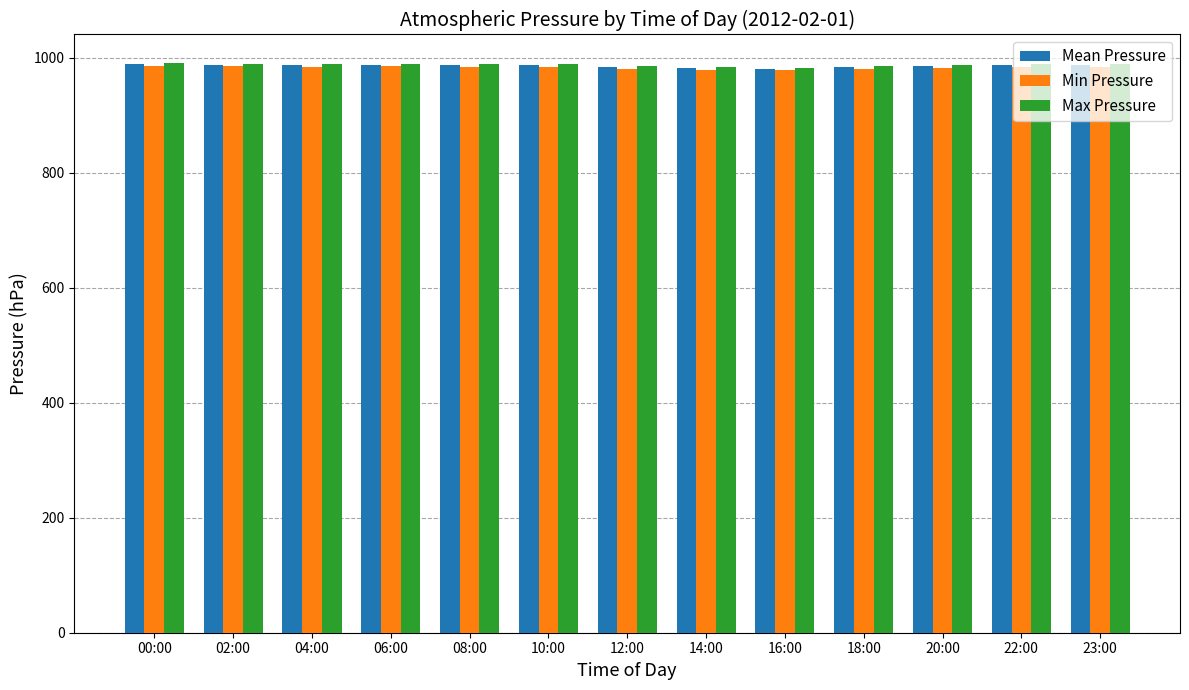

What is the spread (max minus min) of values at 02:00?

5